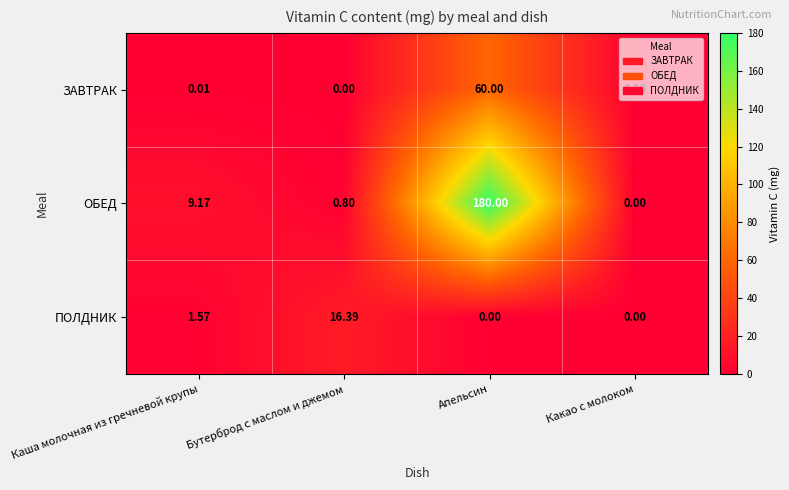

At which label does ОБЕД reach its peak?

Апельсин